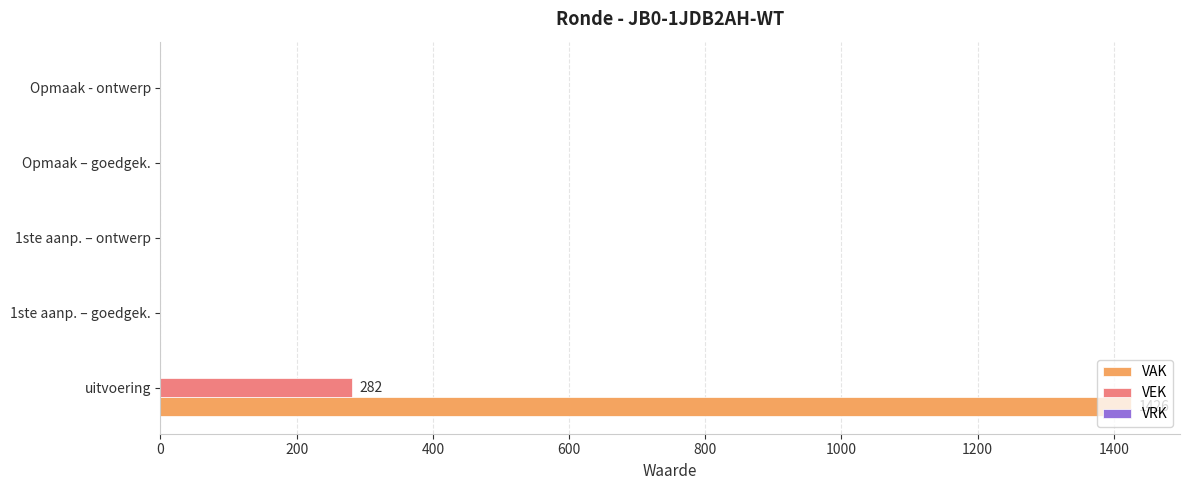

Which series has the largest total across all categories?

VAK